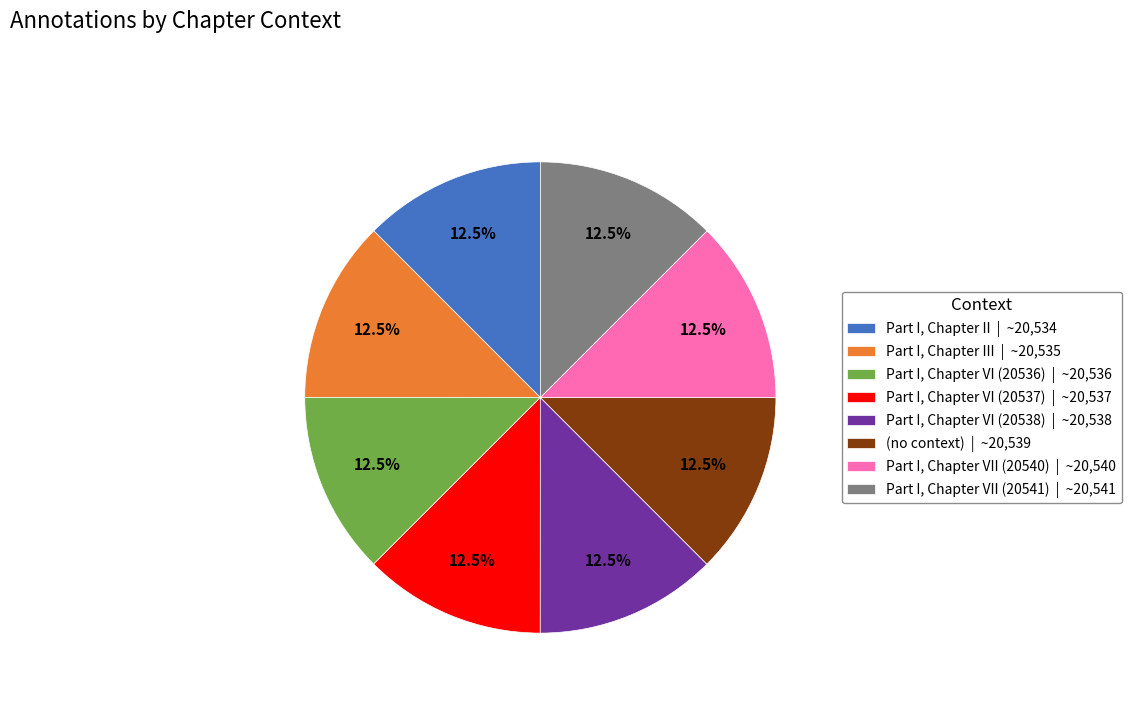

Is there any slice that represents more than half of the pie?

No